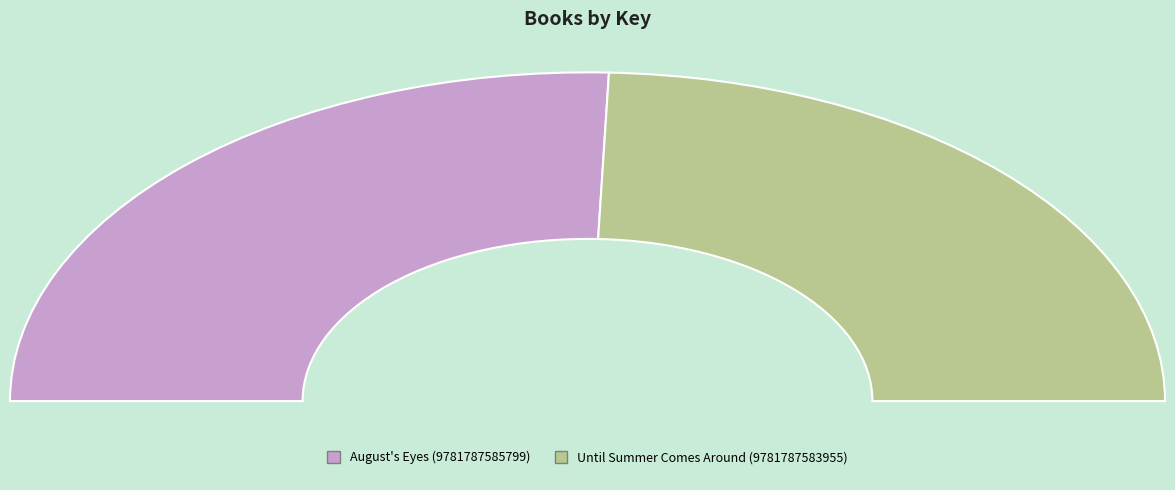

To the nearest percent, what is the difference between the August's Eyes (9781787585799) and Until Summer Comes Around (9781787583955) slice percentages?

2%